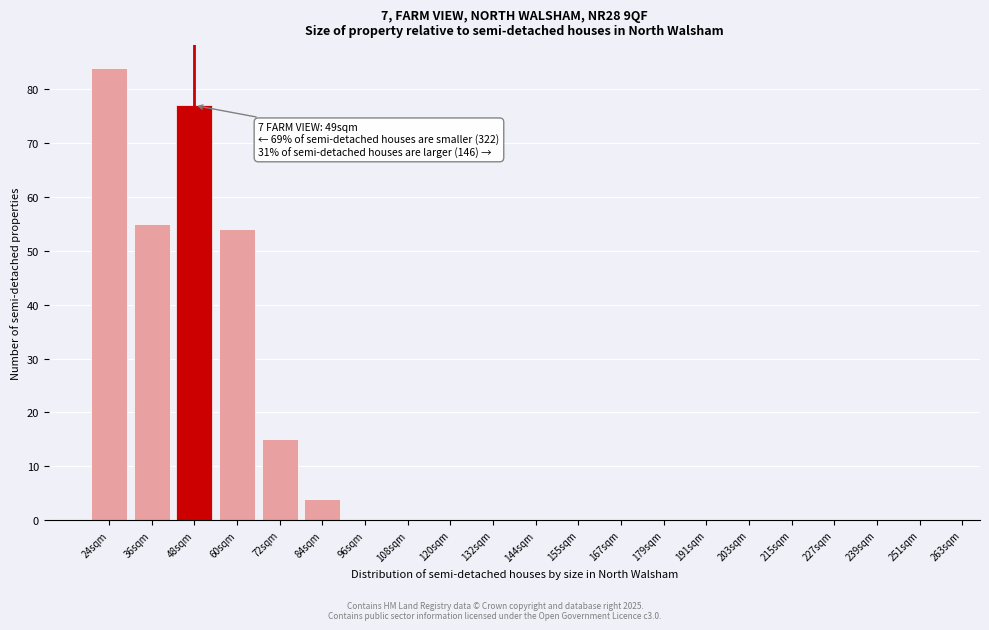

Reading right to left, what are all the values shown in this chart?

251sqm=0	239sqm=0	227sqm=0	215sqm=0	203sqm=0	191sqm=0	179sqm=0	167sqm=0	155sqm=0	144sqm=0	132sqm=0	120sqm=0	108sqm=0	96sqm=0	84sqm=4	72sqm=15	60sqm=54	48sqm=77	36sqm=55	24sqm=84